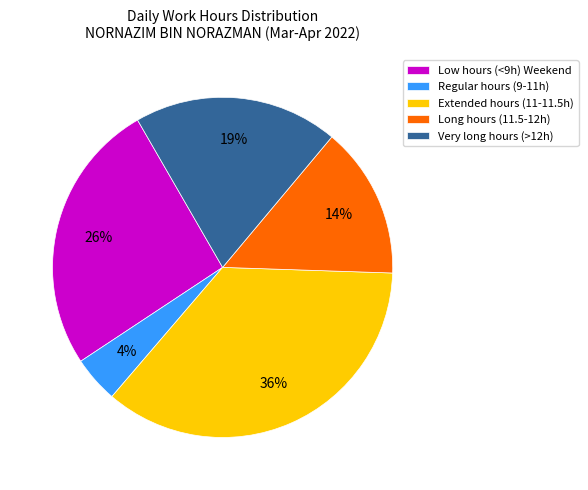

Is there a majority slice in this chart?

No